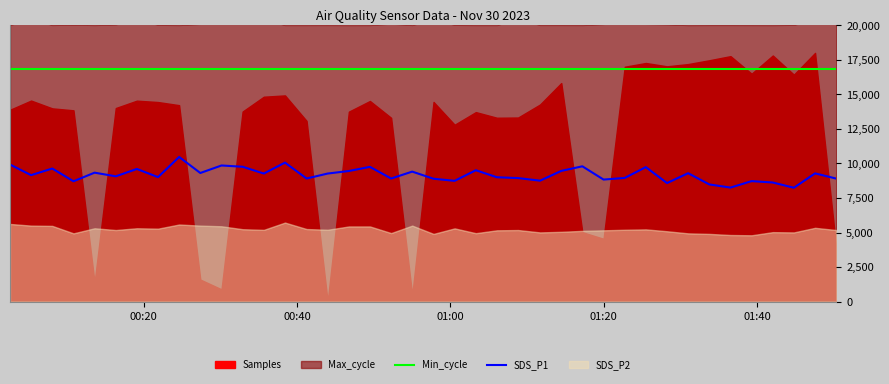

What is the highest value of the Min_cycle series?

16800